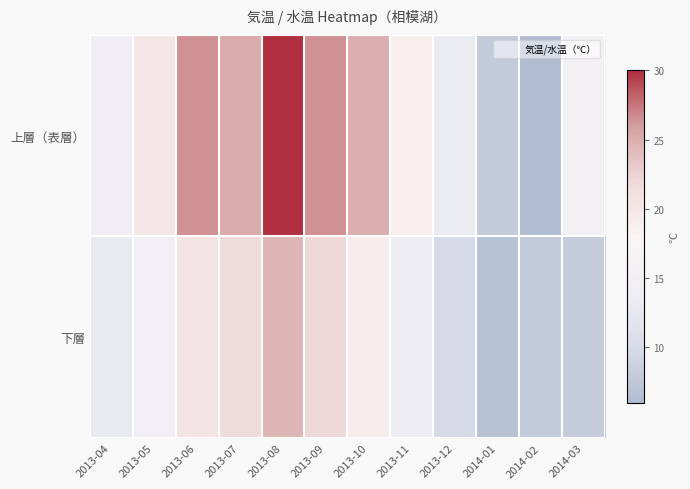

Which series changed the most between 2013-08 and 2014-03?

下層